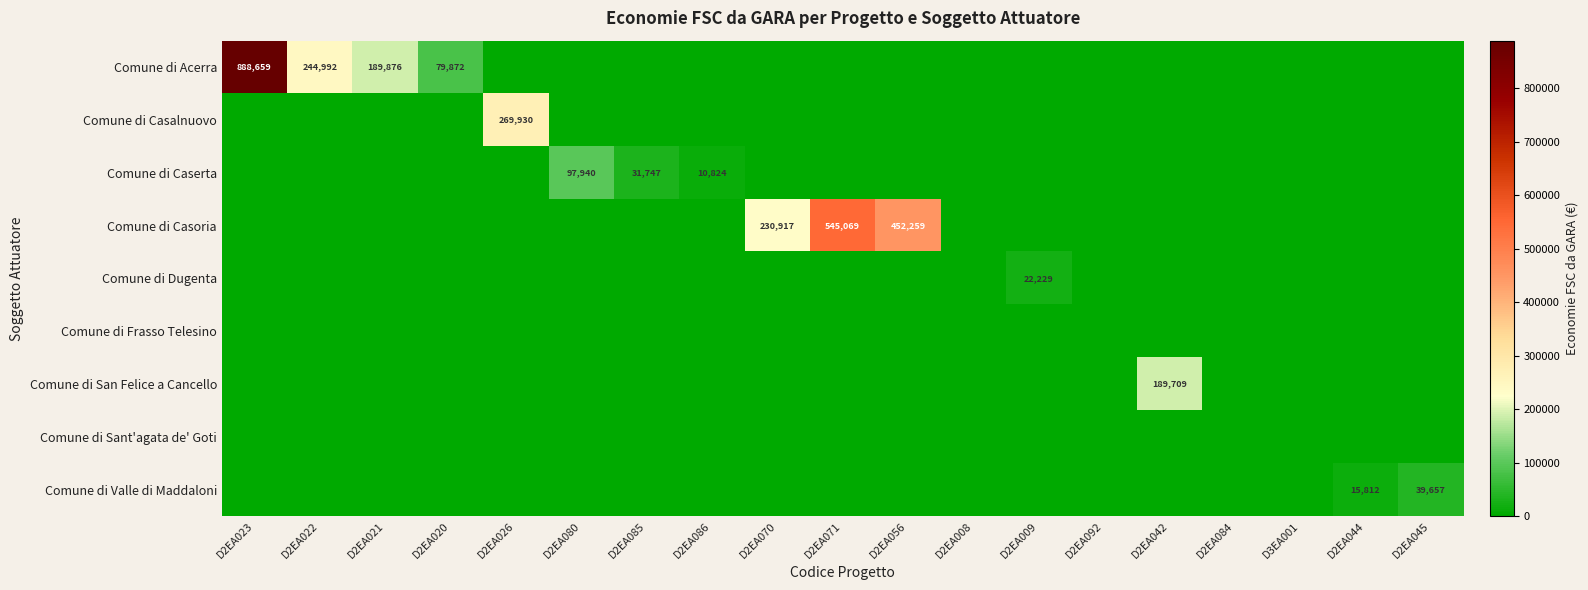

At which category is the sum across all series the highest?

D2EA023